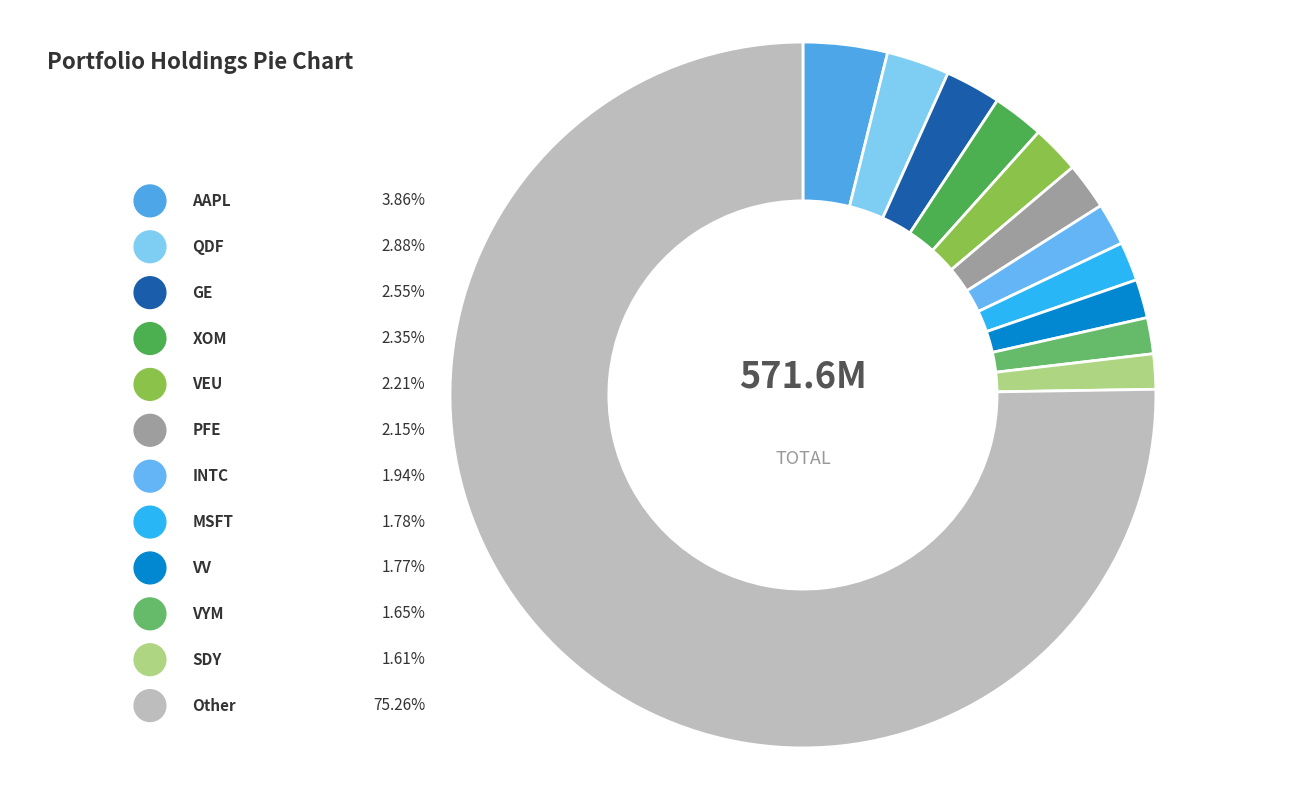

Count the number of slices in the pie.

12